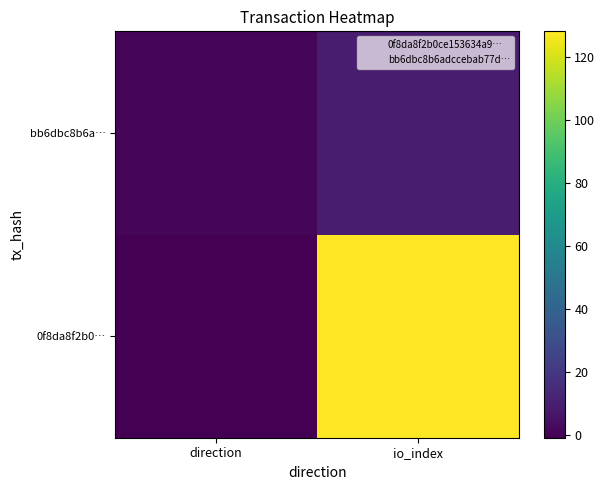

At which category is the sum across all series the highest?

io_index